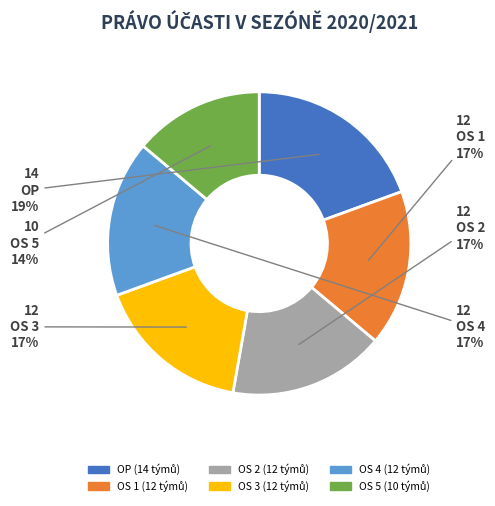

Does OS 1 account for over 50% of the chart?

No